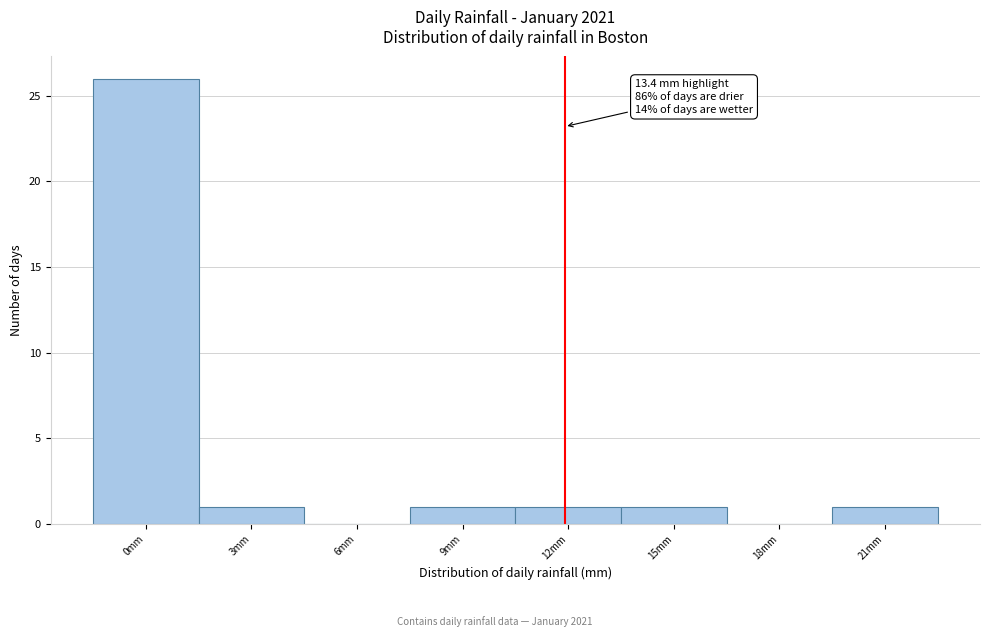

Reading right to left, what are all the values shown in this chart?

21mm=1	18mm=0	15mm=1	12mm=1	9mm=1	6mm=0	3mm=1	0mm=26